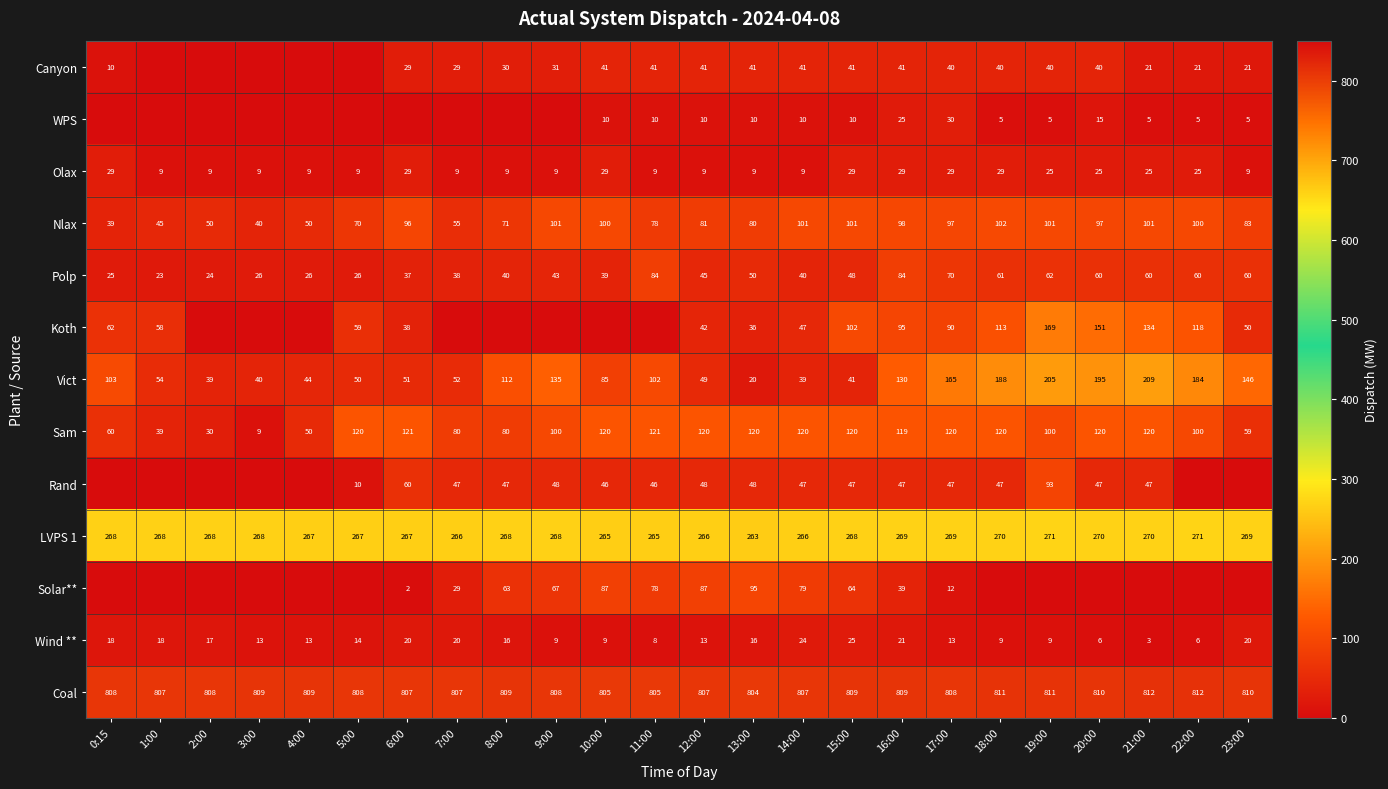

Is it true that Rand equals 5 at 5:00?

False